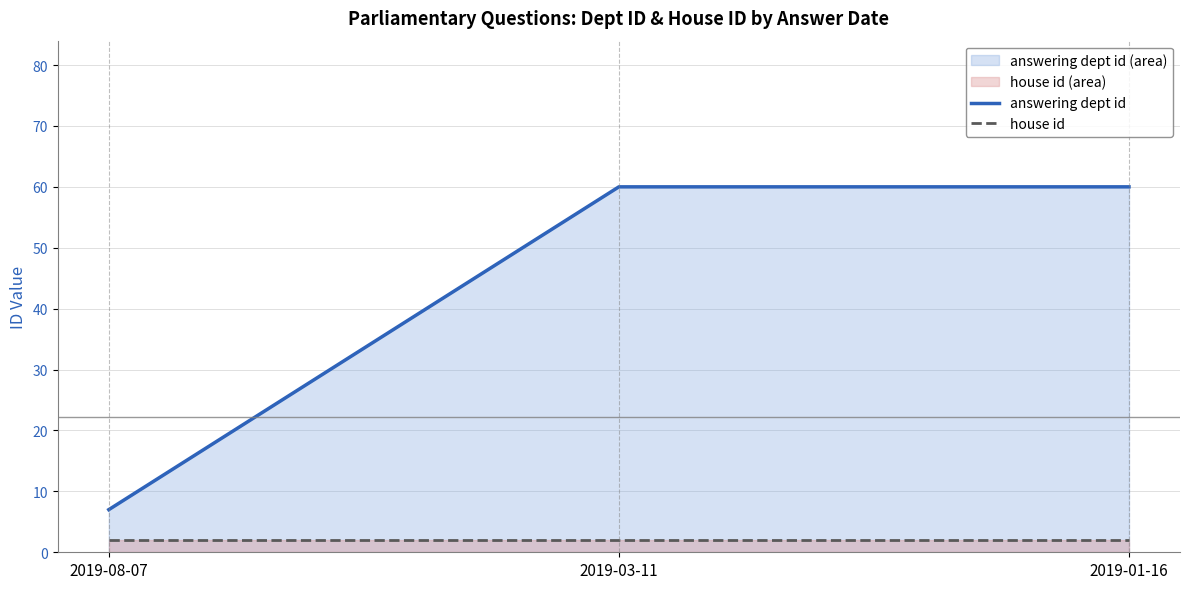

At which label is house id closest to 2?

2019-08-07